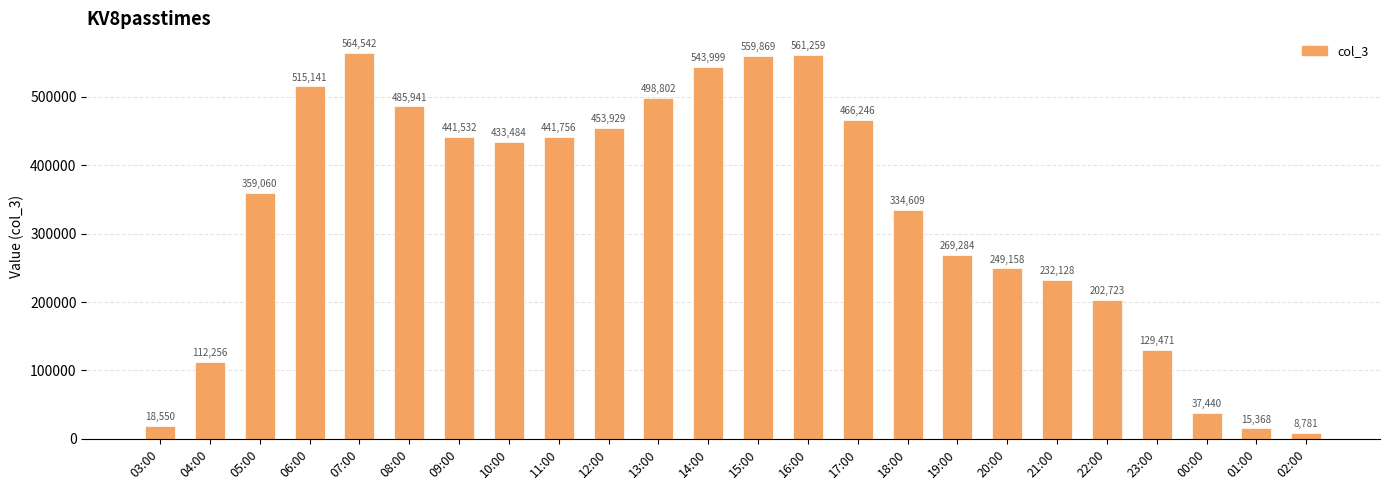

What is the change in value from 03:00 to 18:00?

+316059